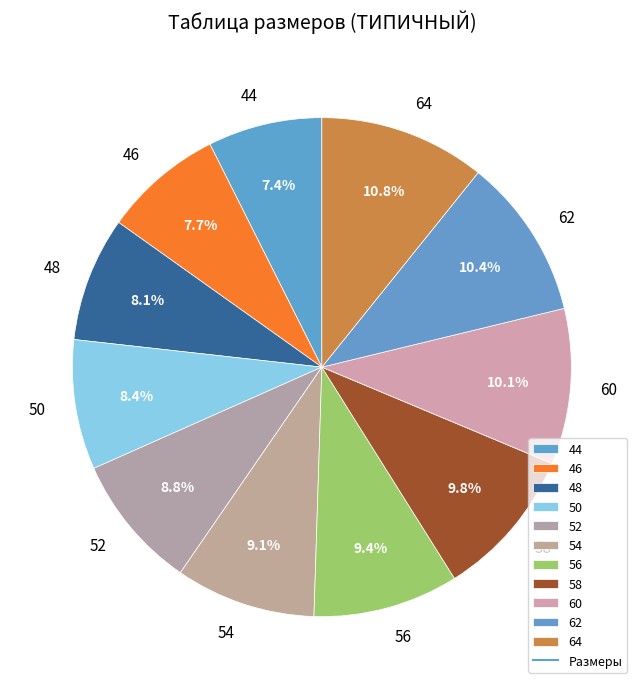

How many segments does this pie chart have?

11